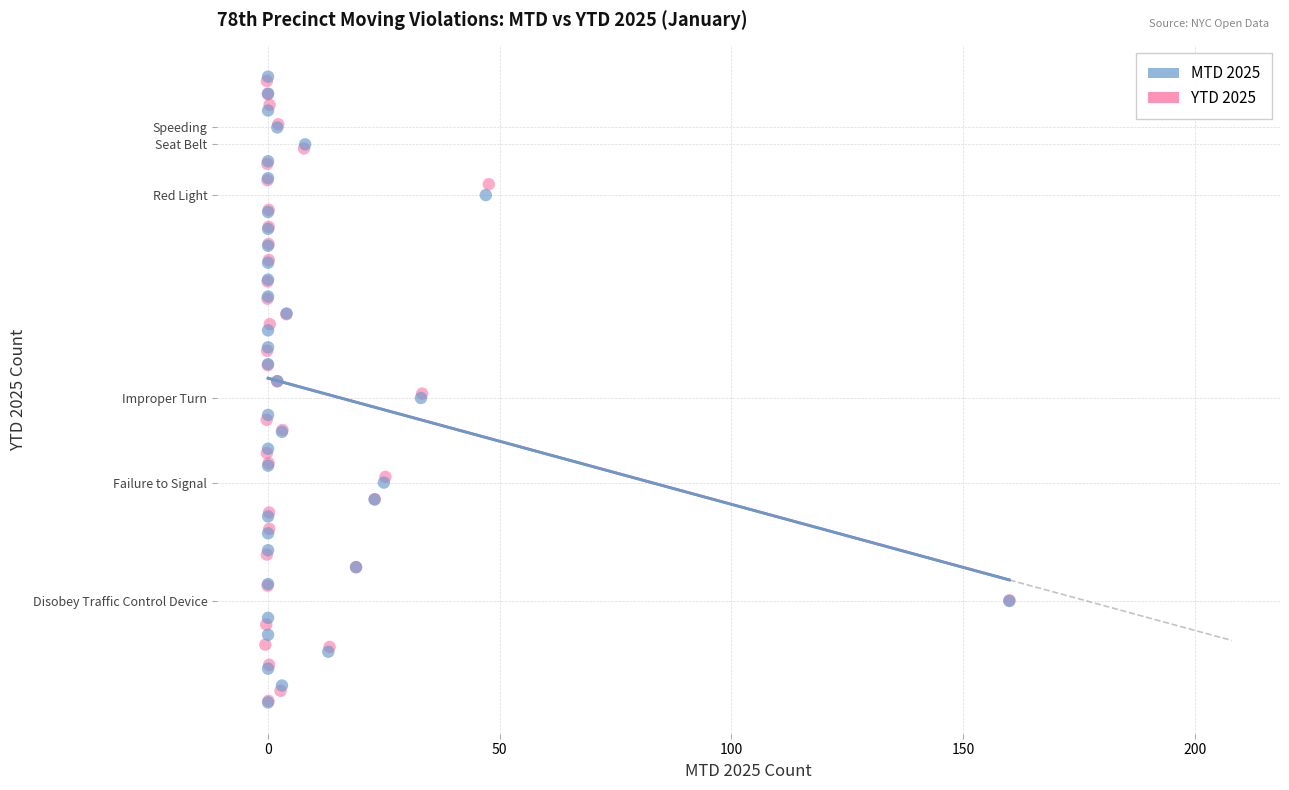

What are all the series names shown in the legend?

MTD 2025, YTD 2025